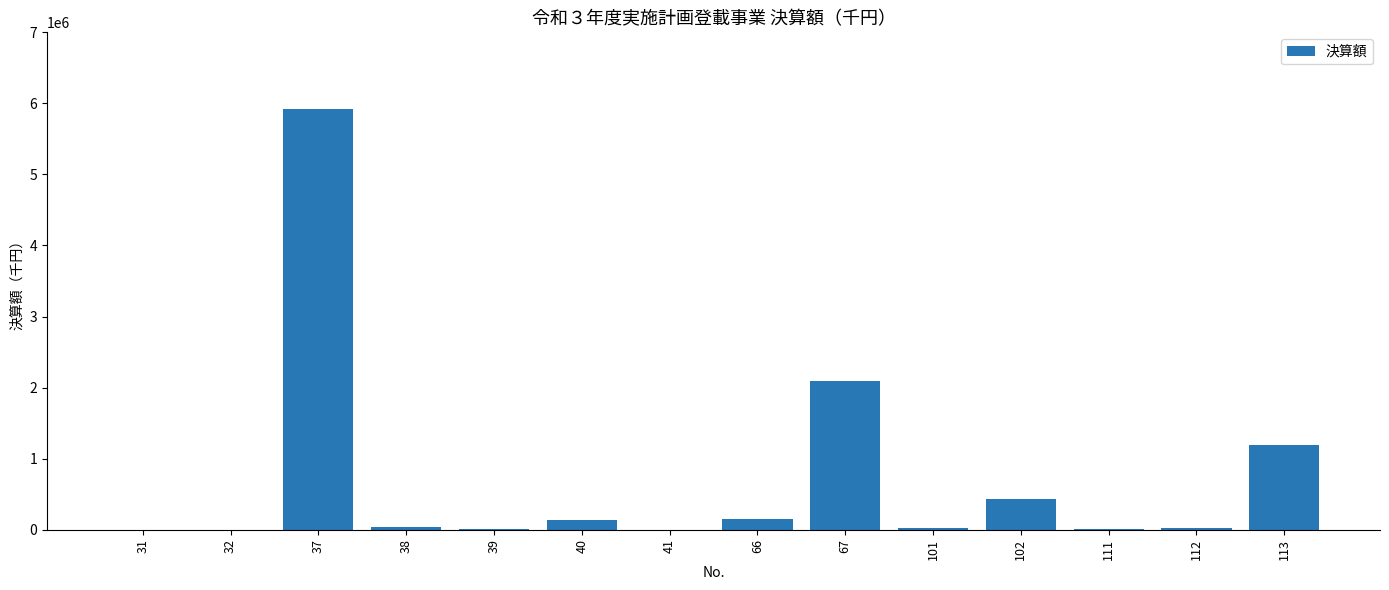

Is it true that the value at 67 is 2095241.0?

True